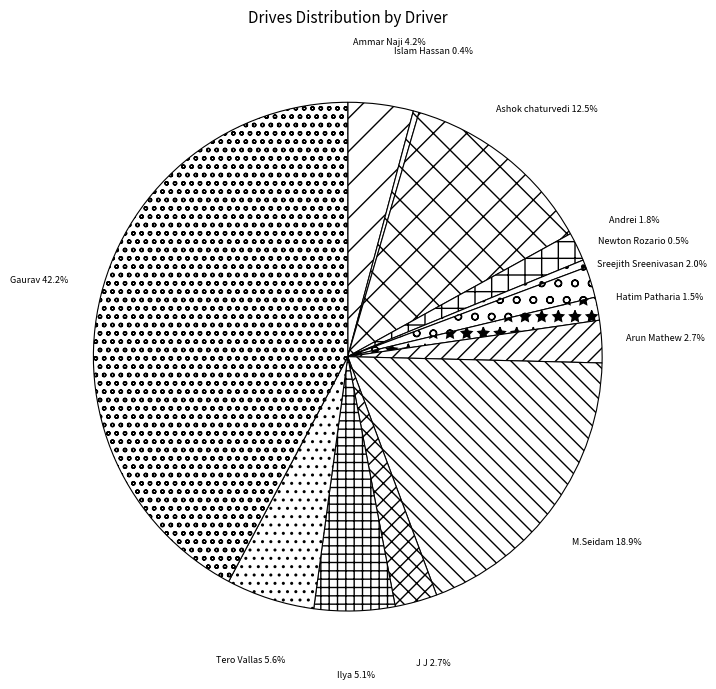

Which category has the biggest portion of the pie?

Gaurav